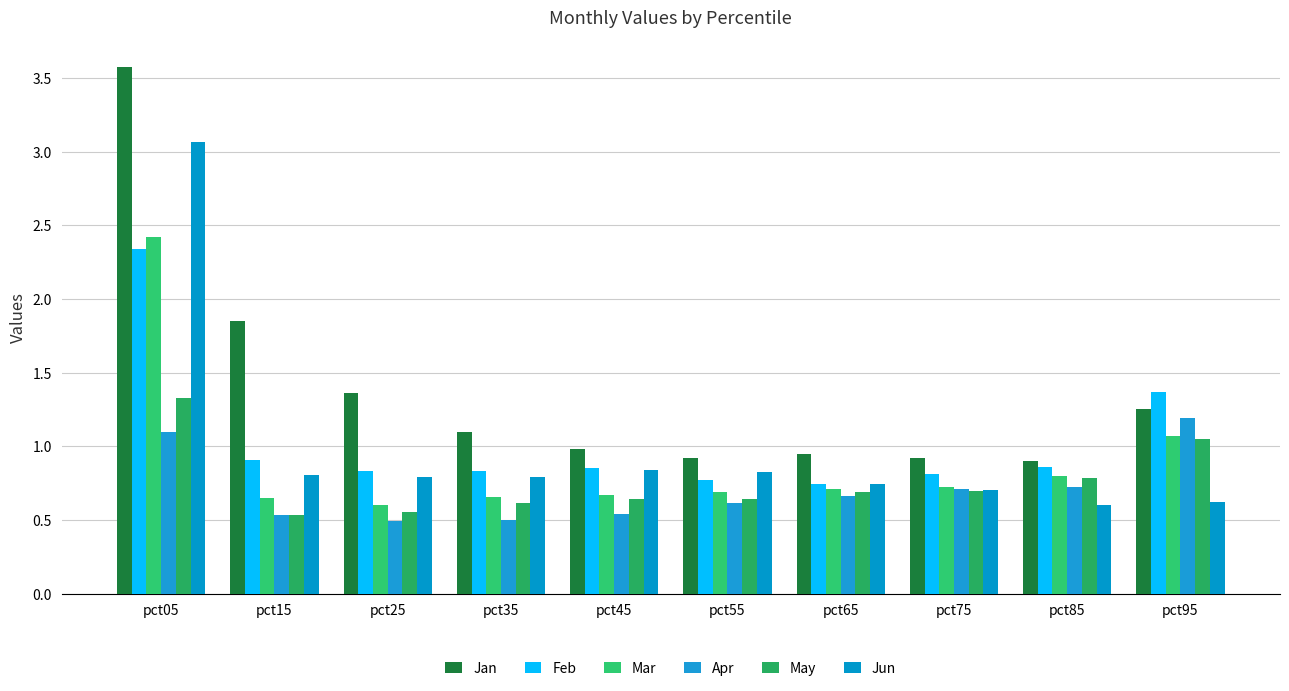

The May series shows 2.1 at pct05. True or false?

False